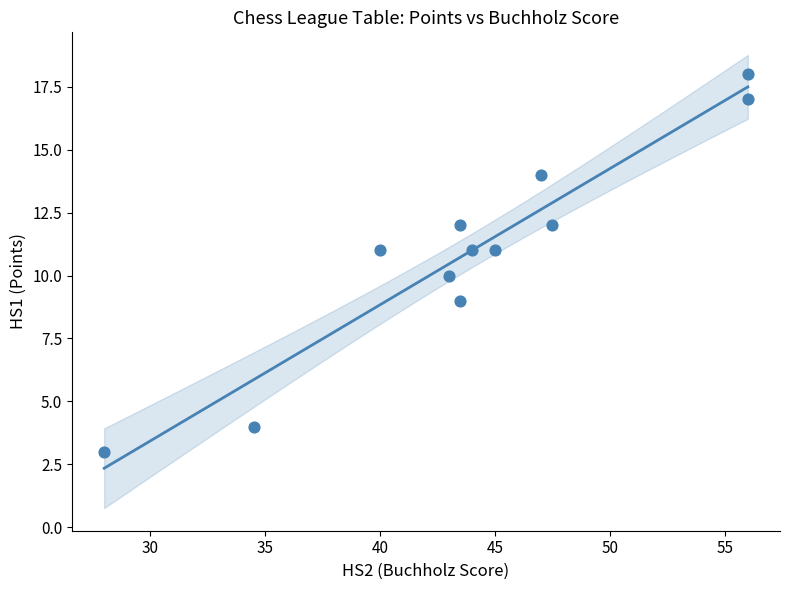

What is the range of Y values (max minus min)?

15